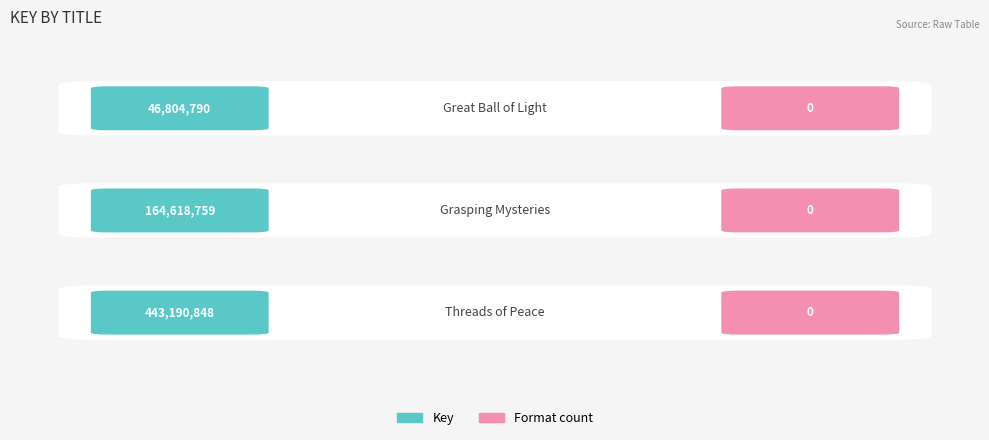

What is the label of the 1st bar from the right?

Great Ball of Light